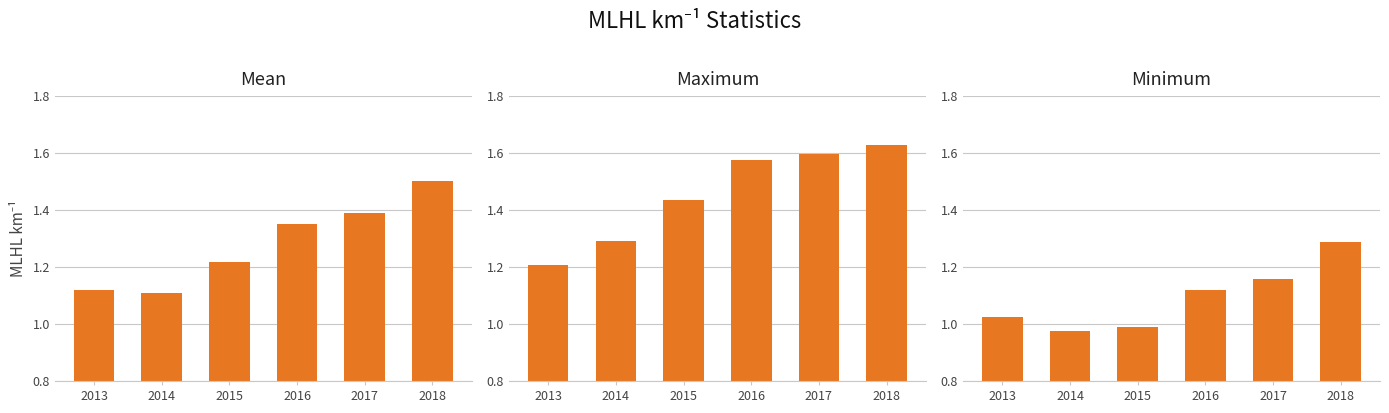

The Mean series shows 1.1 at 2013. True or false?

True